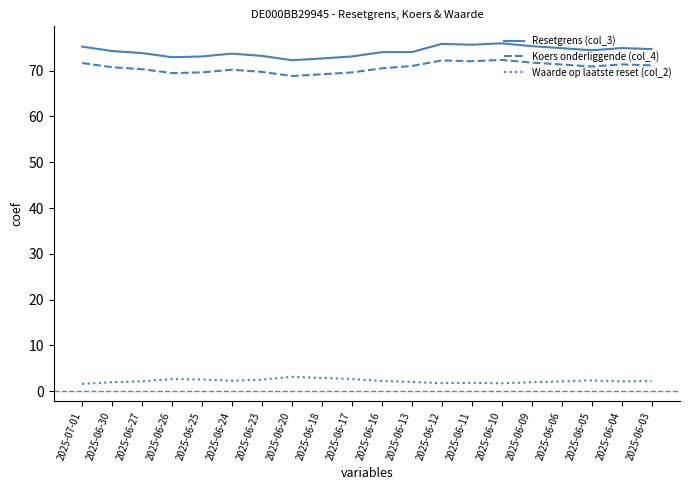

What position from the right is 2025-06-04?

2